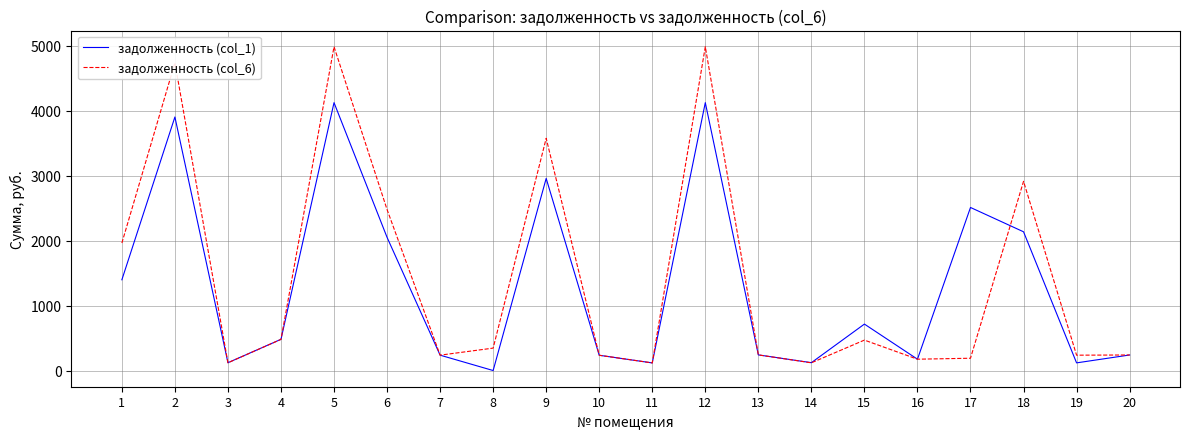

What is the highest value of the задолженность (col_1) series?

4126.0